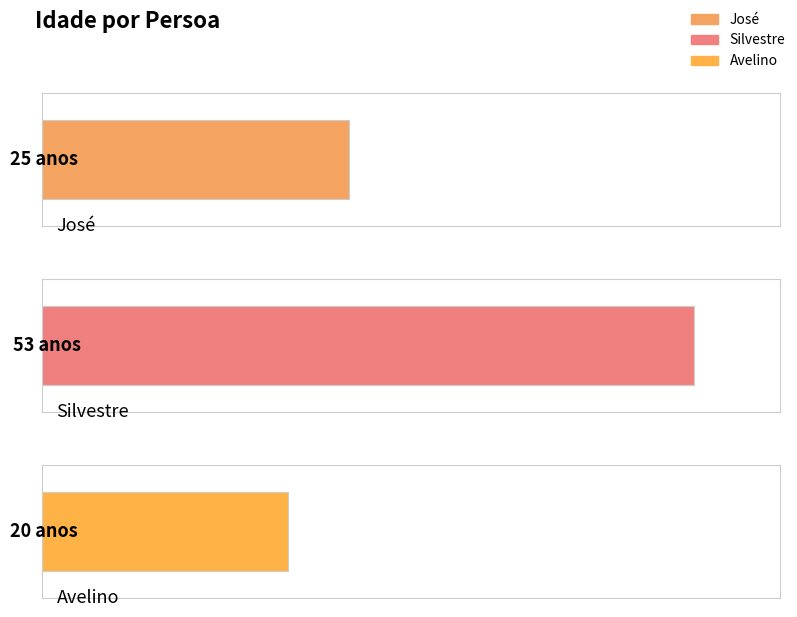

At which label is the value closest to 36?

José